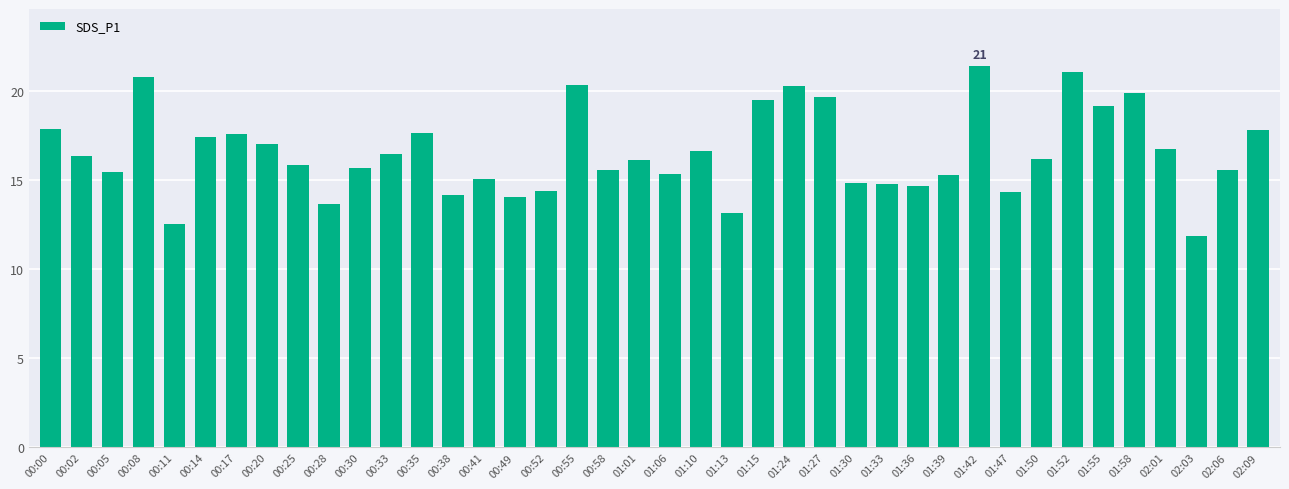

Which label corresponds to the smallest value in the chart?

02:03